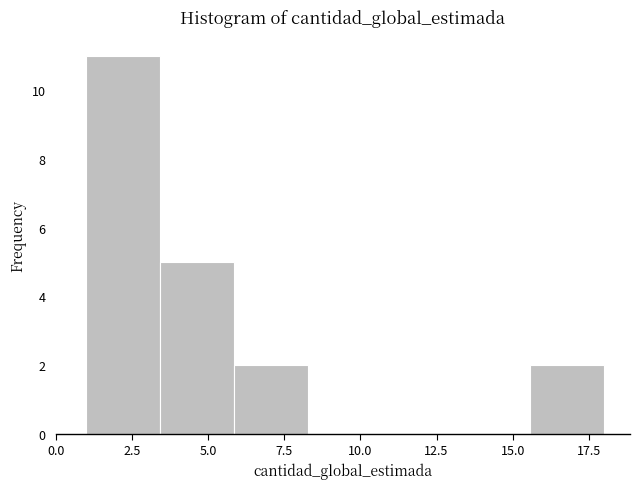

Over which range of the x-axis is the bar tallest?

1.0 to 3.5